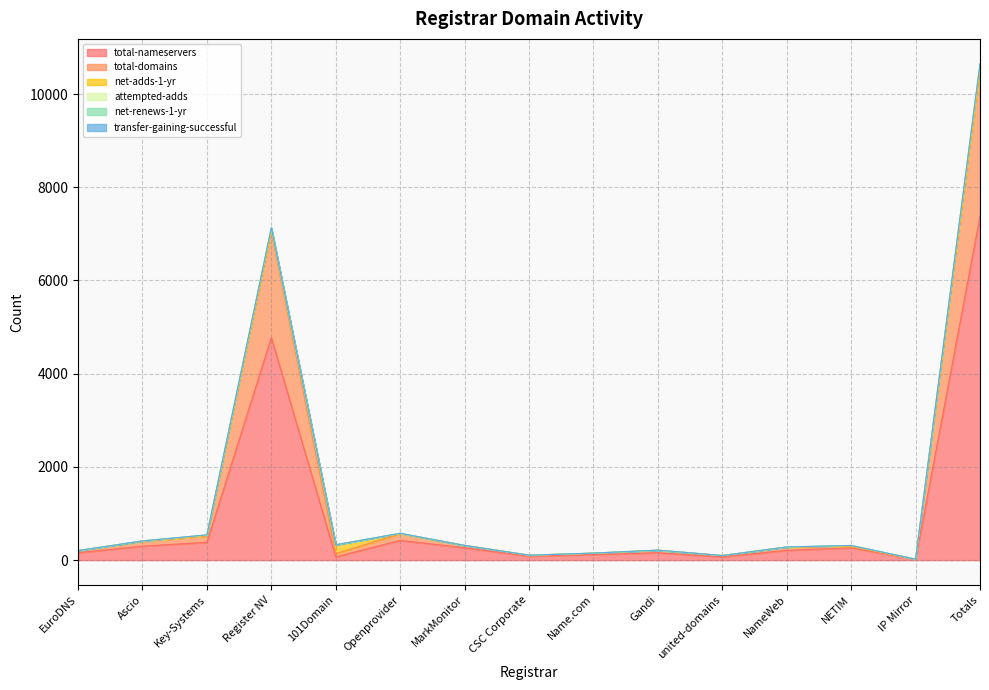

Which category has the highest value in the total-nameservers series?

Totals